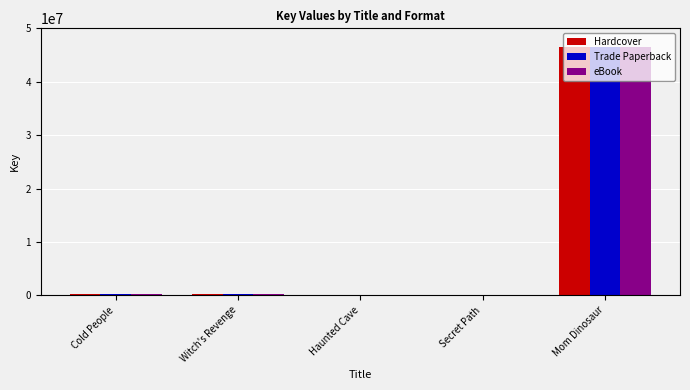

What is the average value of the eBook series?

9405425